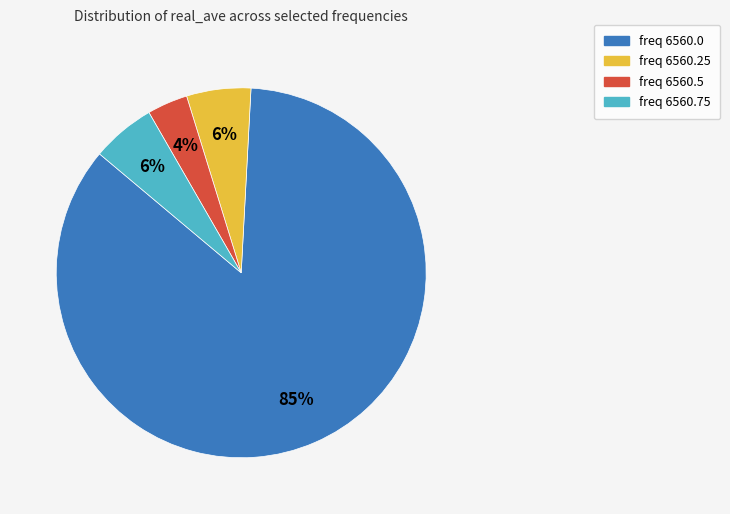

Count the number of slices in the pie.

4